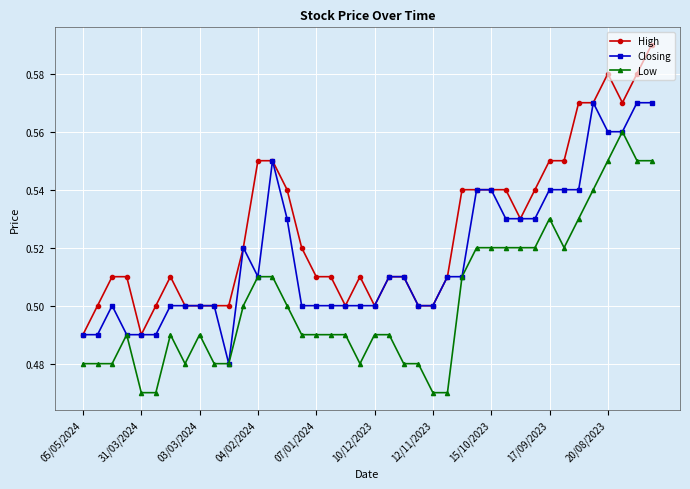

True or false: Low has more than 0 points higher than both neighbors.

True